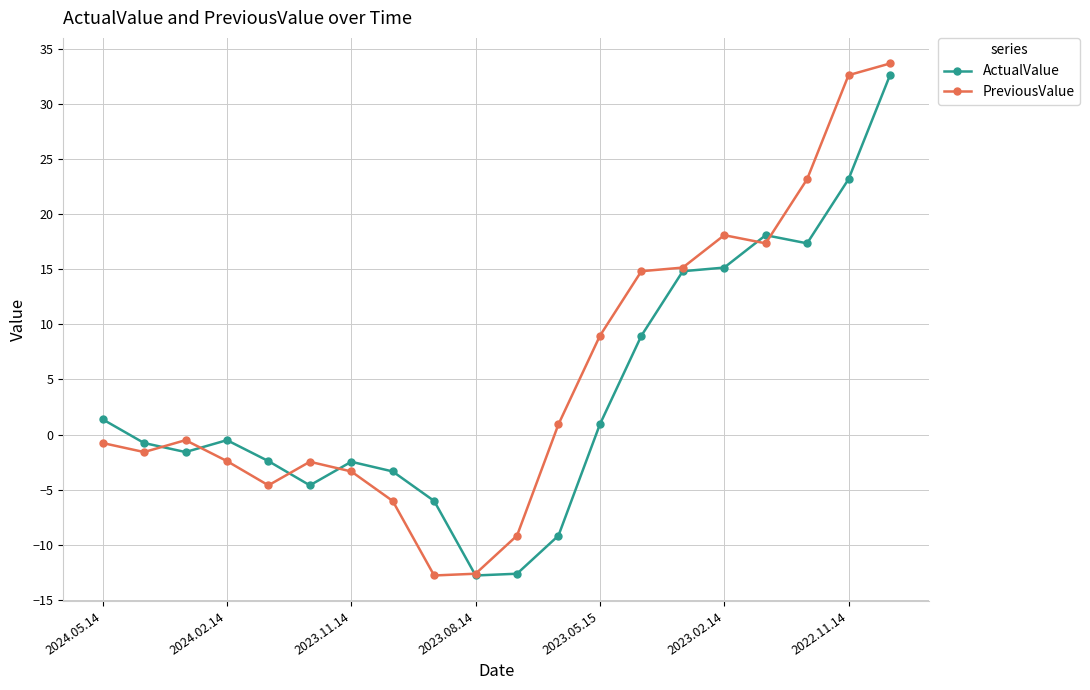

True or false: ActualValue has more than 0 interior local peaks.

True